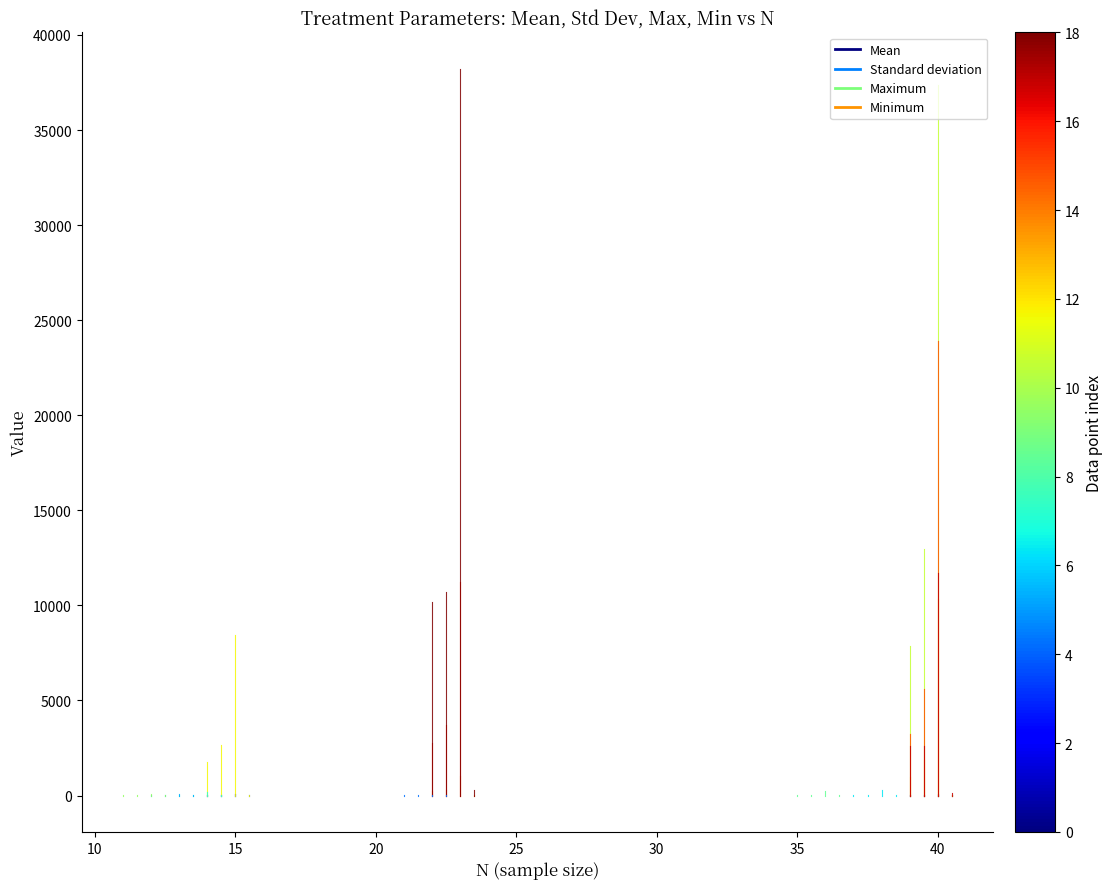

What are all the series names shown in the legend?

Mean, Standard deviation, Maximum, Minimum